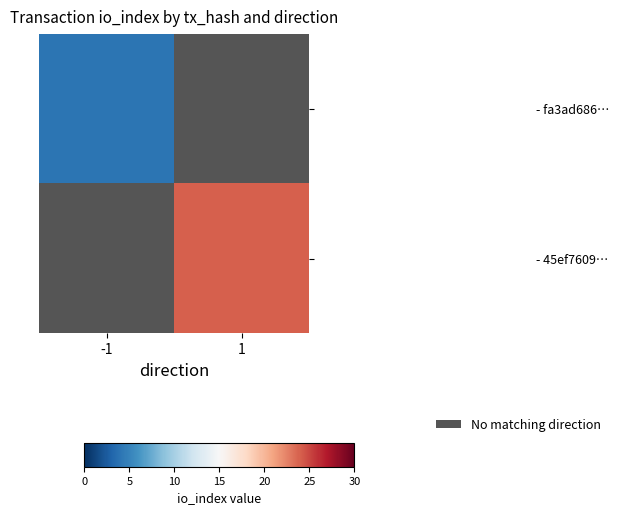

Which has a higher value, -1 or 1?

1